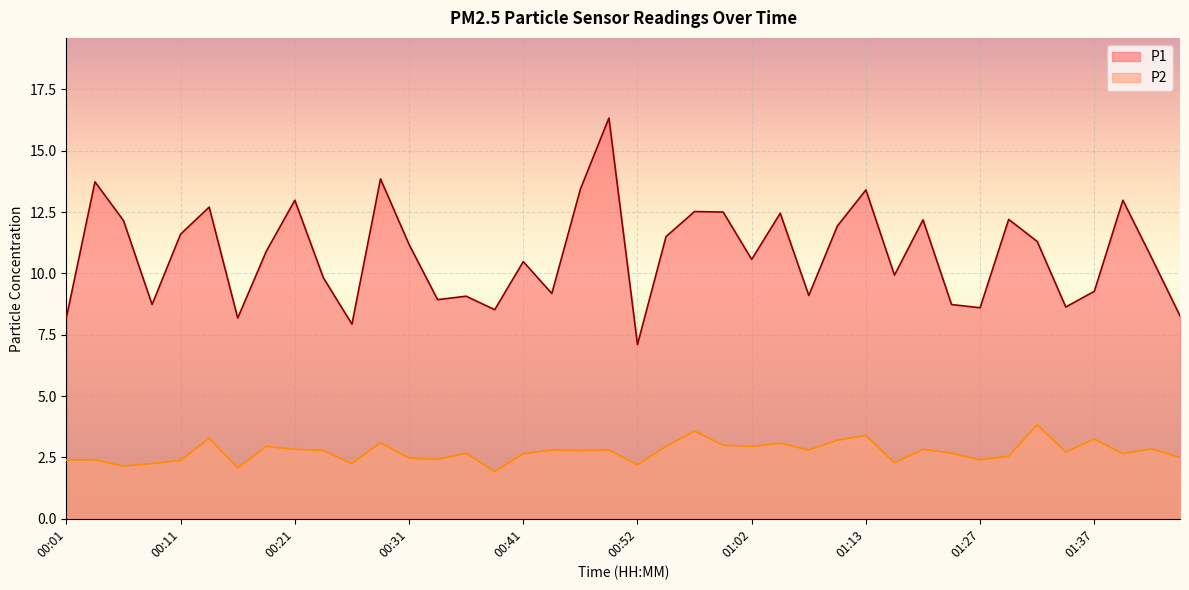

What is the average value of the P1 series?

10.8